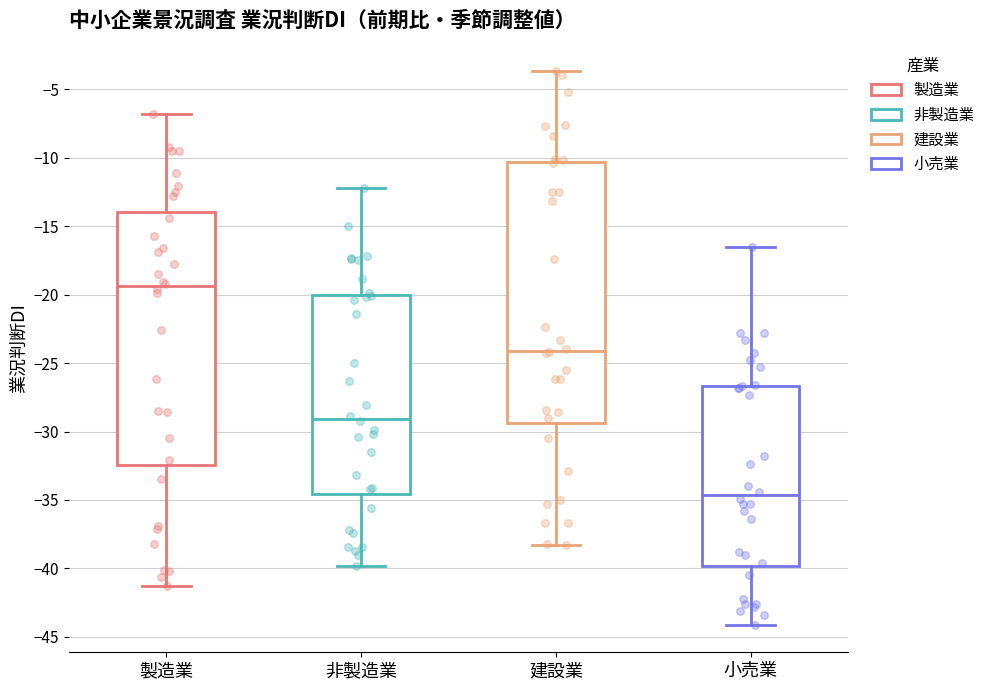

Which box has the lowest median line?

小売業